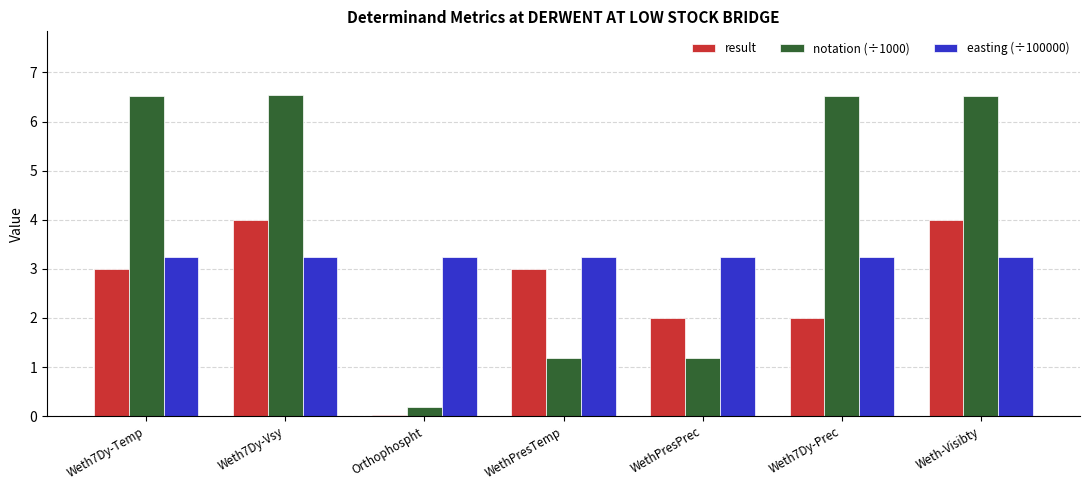

What is the sum of all notation (÷1000) values?

28.7